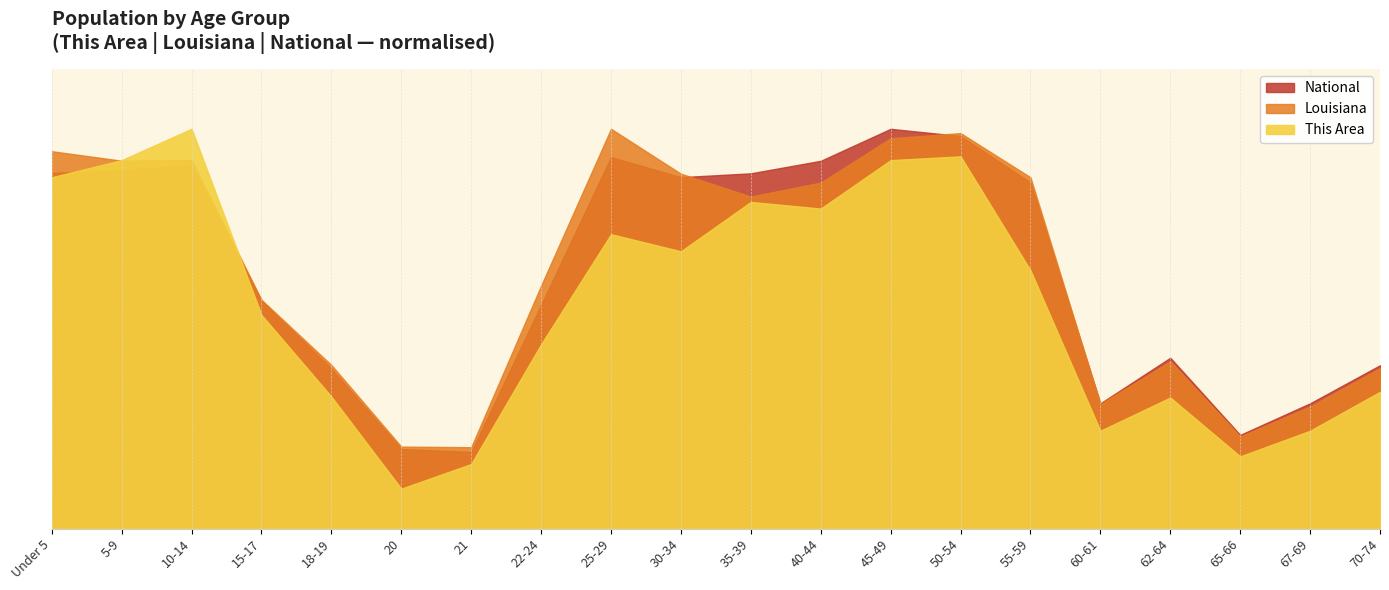

True or false: National and This Area cross at least once.

False